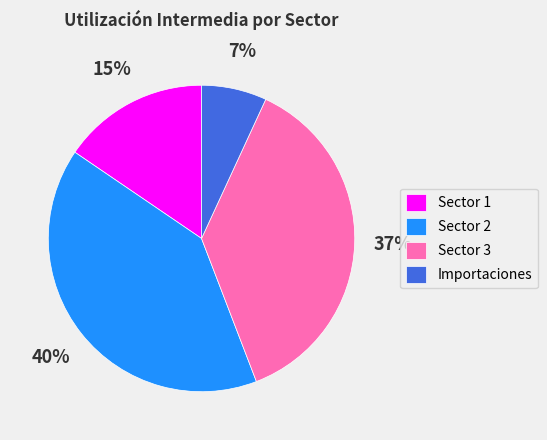

What percentage is the Sector 2 slice, to the nearest percent?

40%